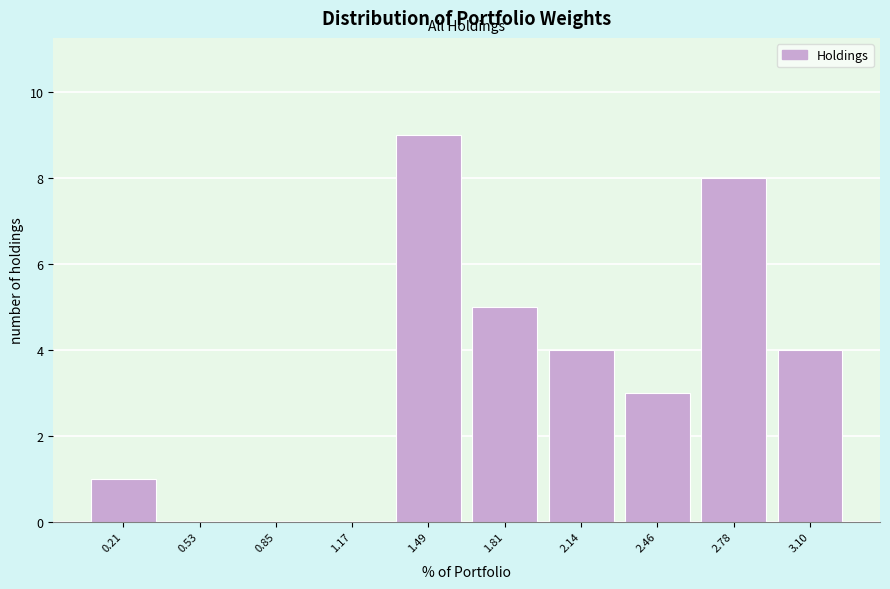

Reading left to right, list all the values displayed in this chart.

0.21=1	0.53=0	0.85=0	1.17=0	1.49=9	1.81=5	2.14=4	2.46=3	2.78=8	3.10=4